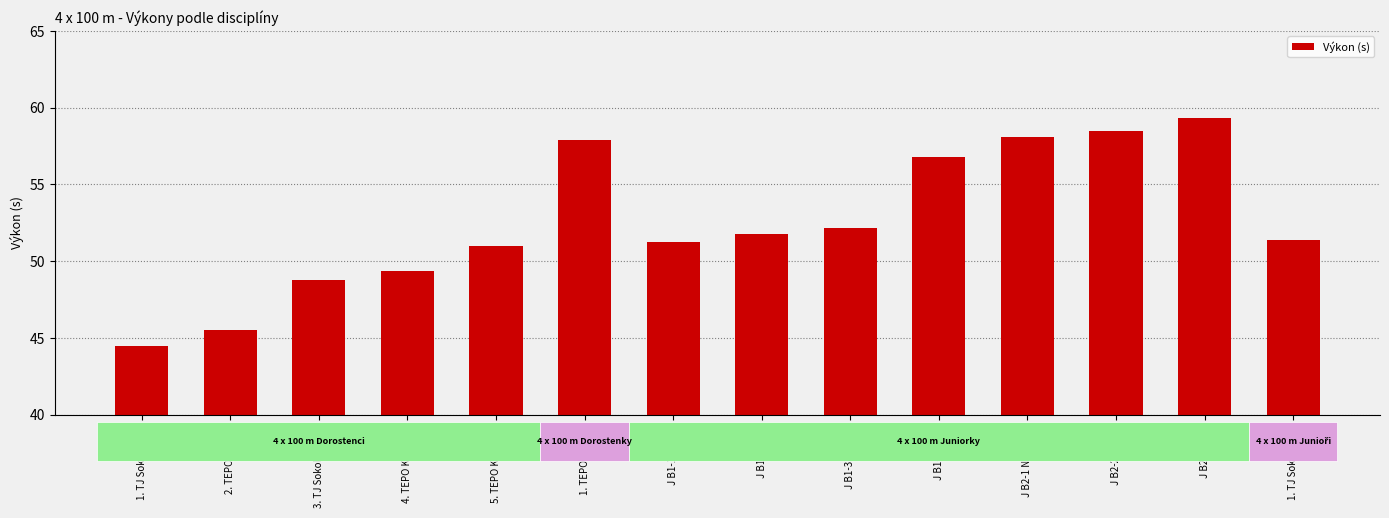

Does the chart contain any negative values?

No